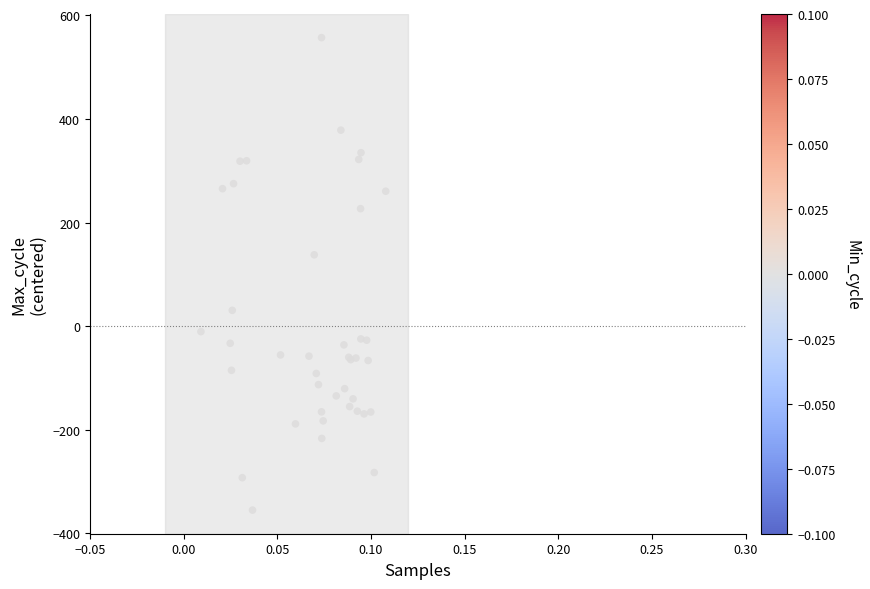

What Y value in the scatter plot is closest to 101?

137.8